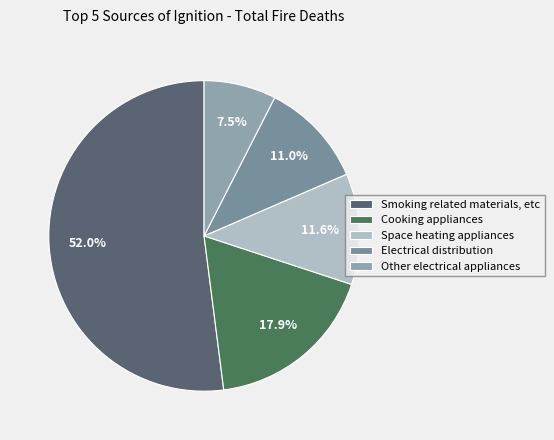

Is there any slice that represents more than half of the pie?

Yes